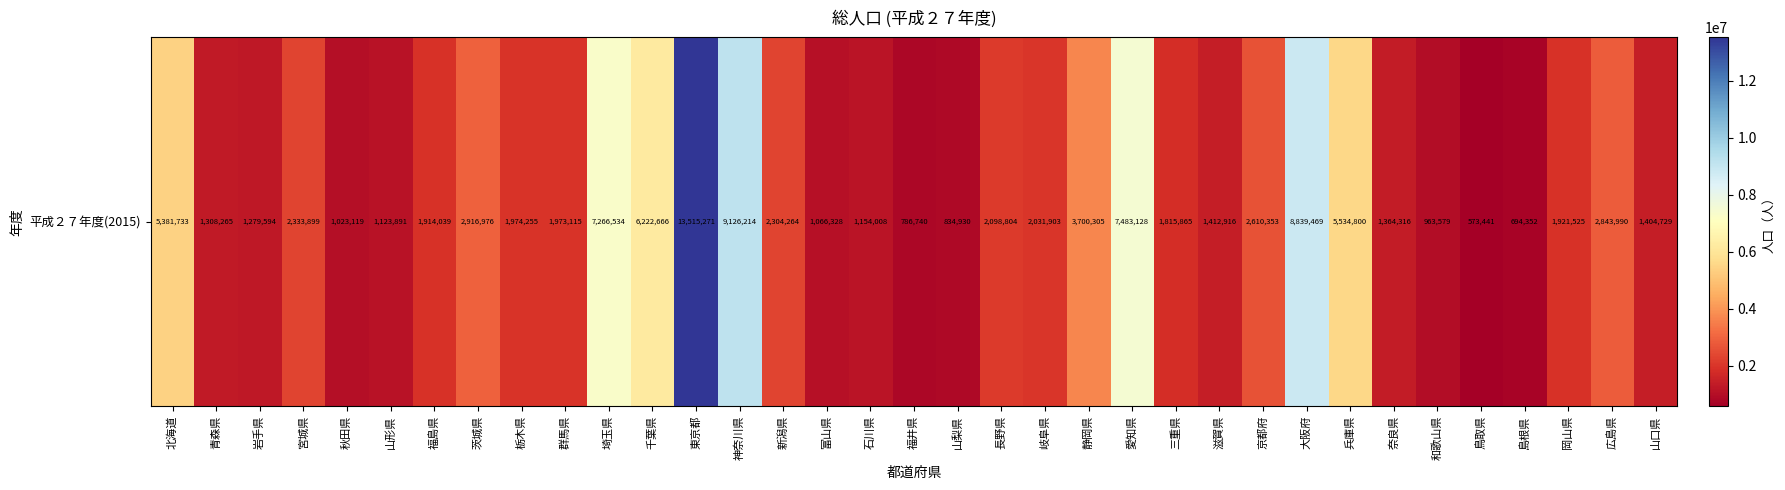

The value at 富山県 is 1066328. True or false?

True